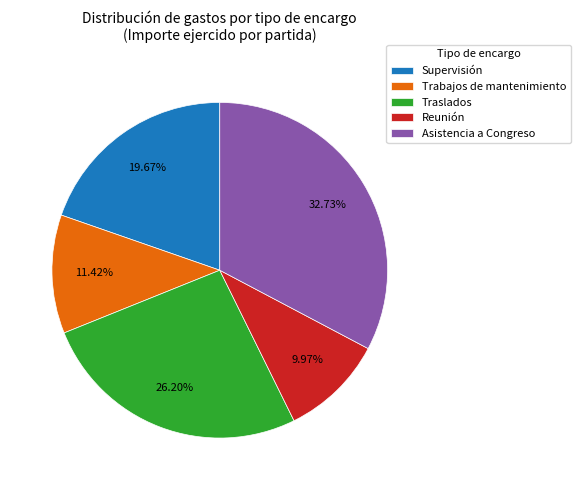

How many segments does this pie chart have?

5